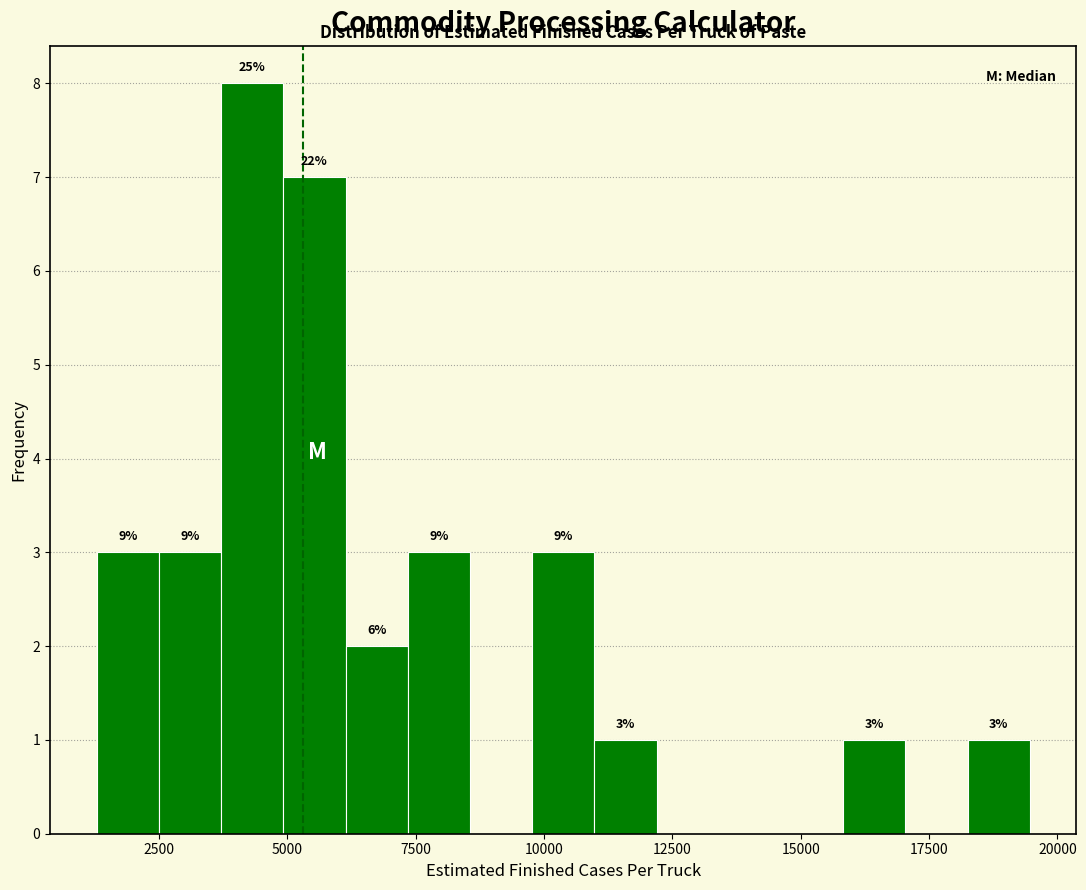

Around what value on the x-axis is the tallest bar? Give the approximate position of its centre, as read against the axis.

4500